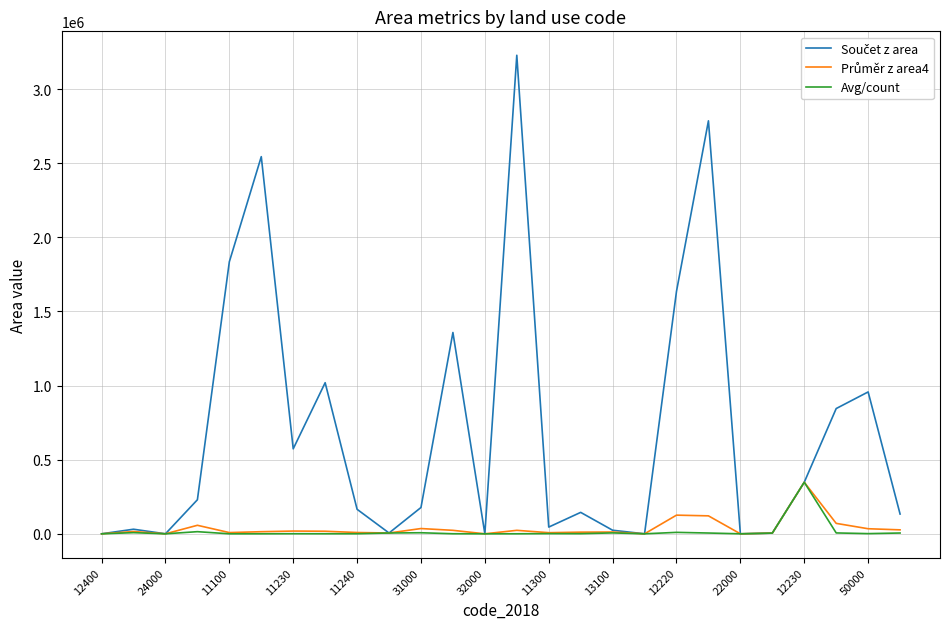

Is this an area chart (filled region under the line)?

No